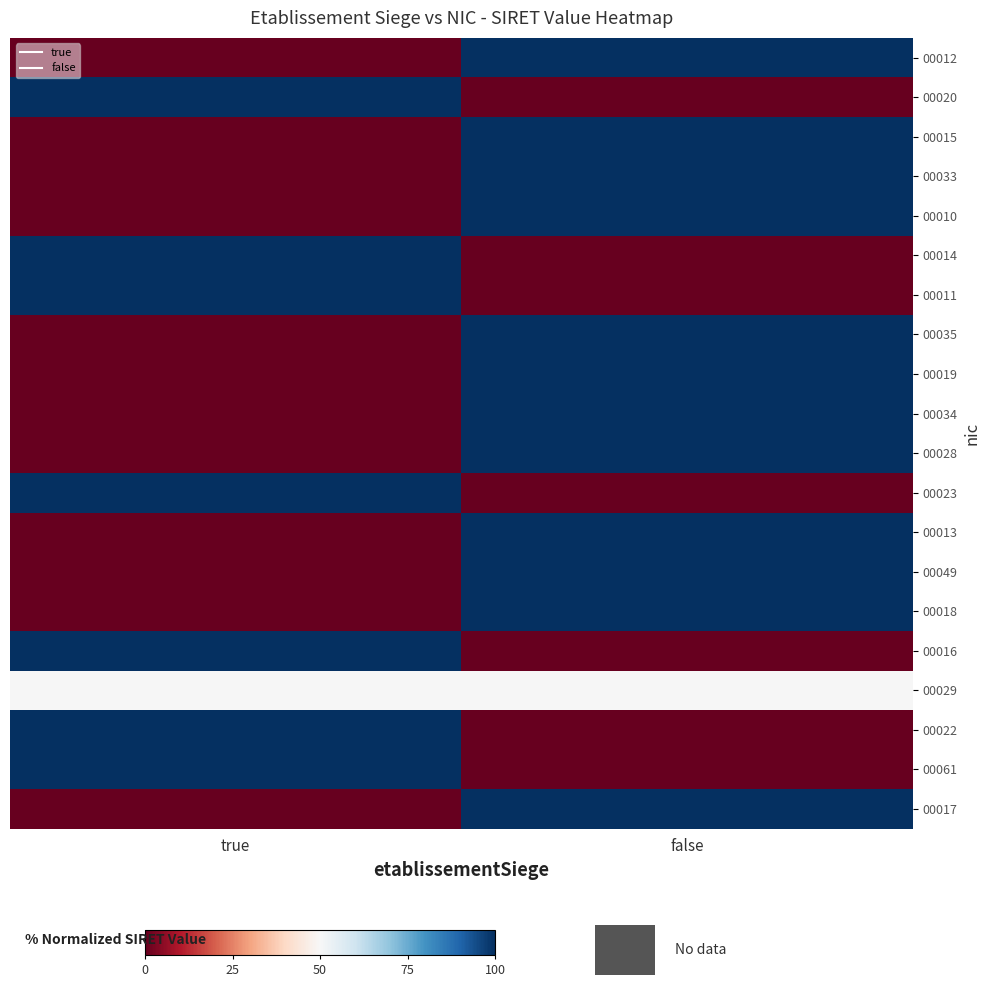

Which category has the highest value across all series?

false